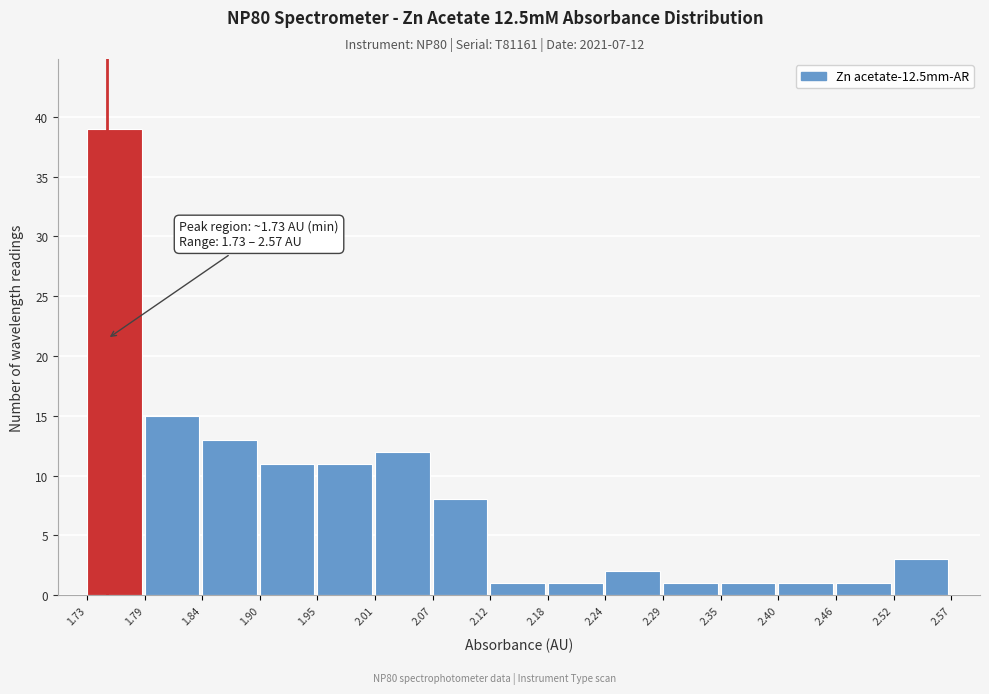

Over which range of the x-axis is the bar tallest?

1.73 to 1.79